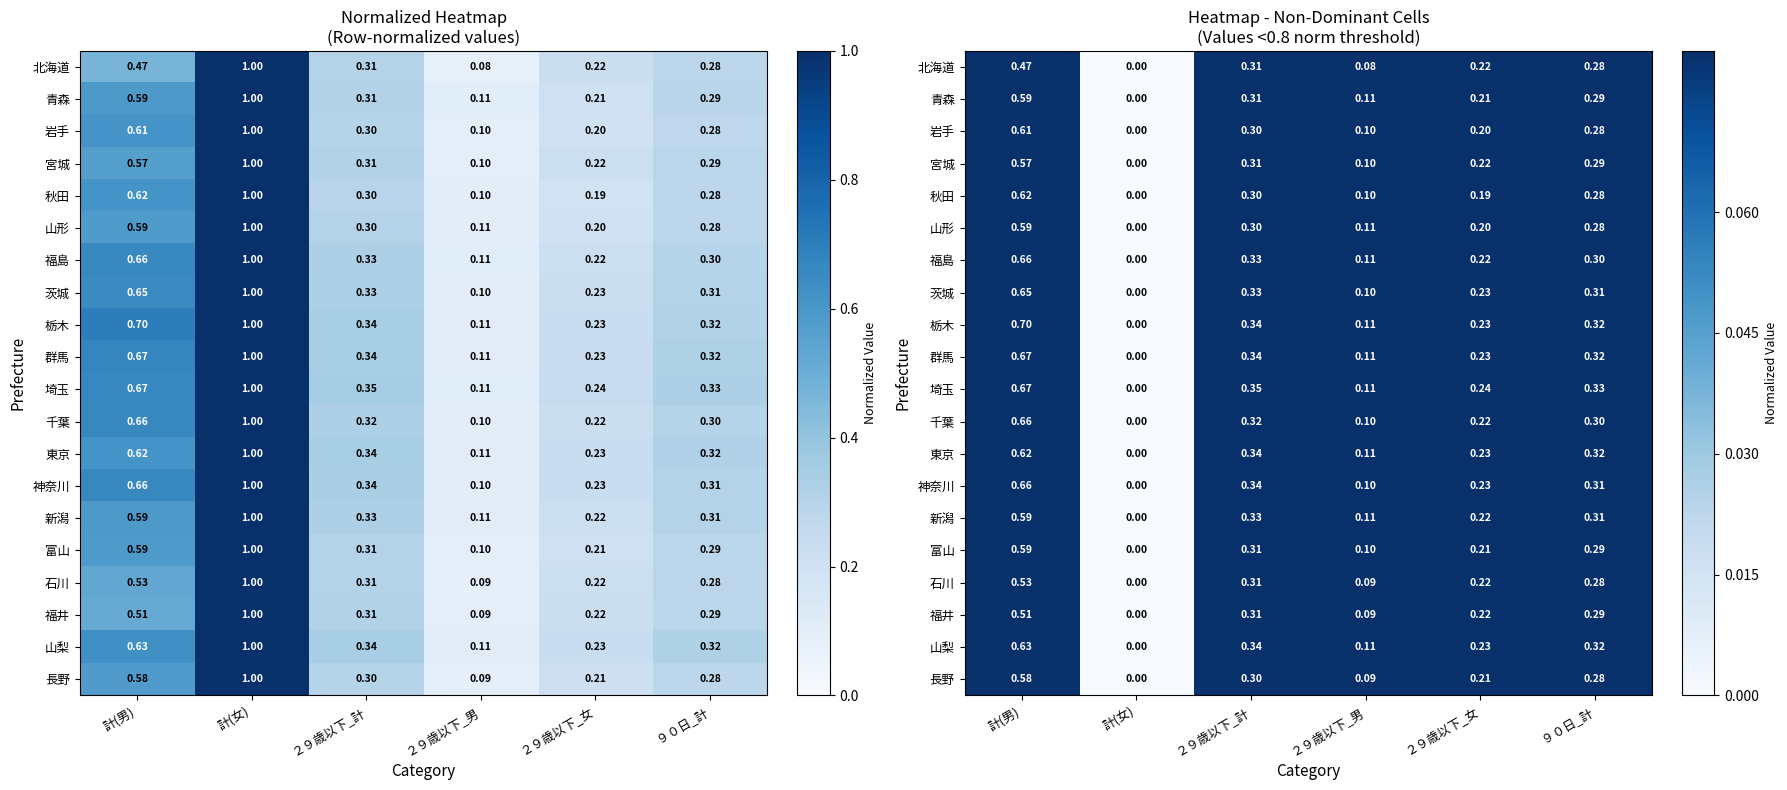

True or false: 東京 has a value of 0.6 at 計(男).

True